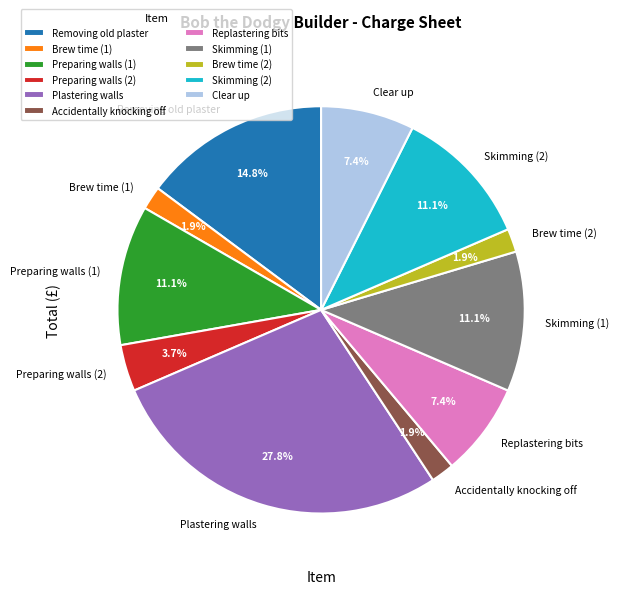

True or false: Preparing walls (2) accounts for 4% of the total.

True